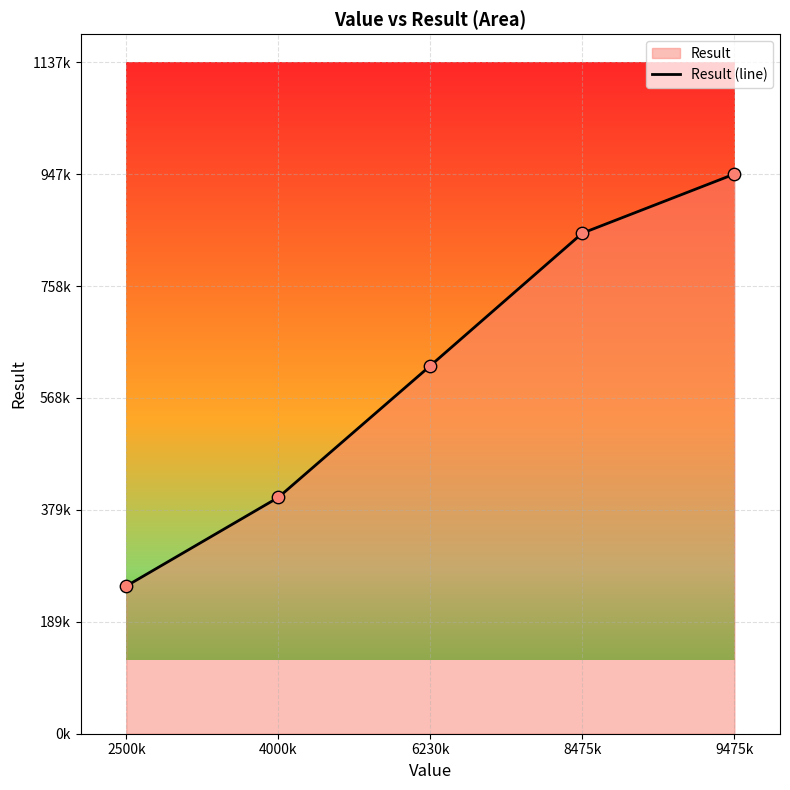

Between 9475k and 4000k, which is larger?

9475k